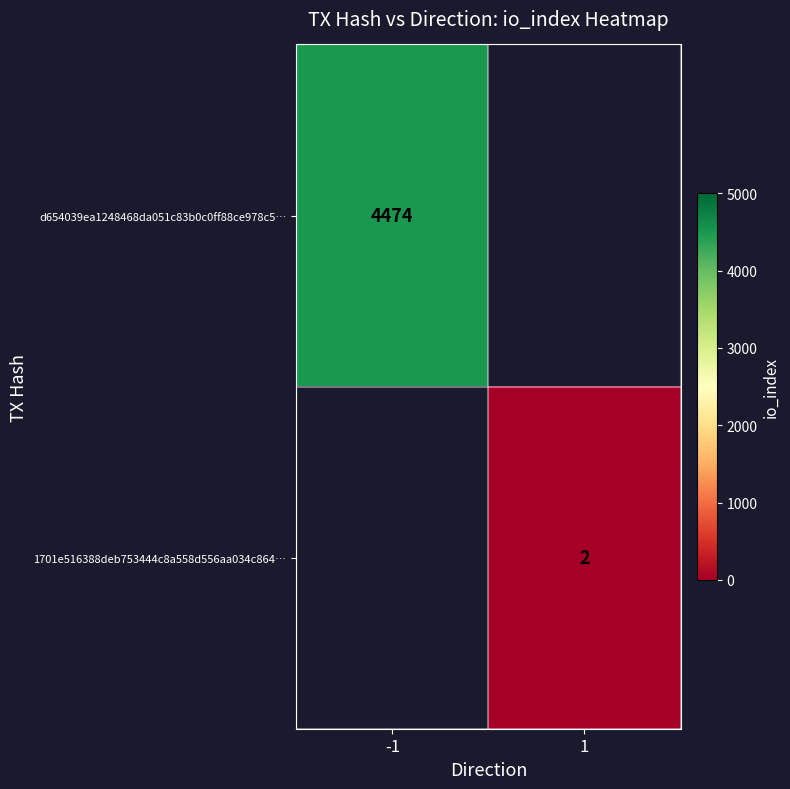

At how many categories does at least one series exceed 3409?

1